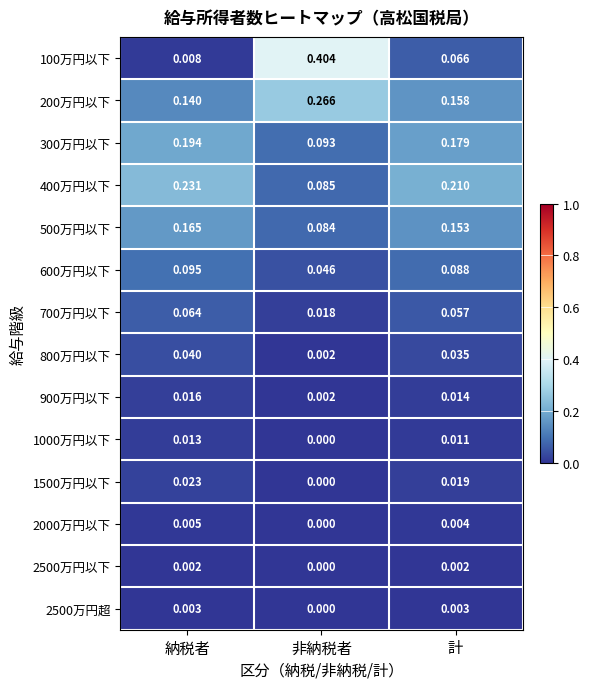

At which category does the chart reach its minimum across all series?

非納税者